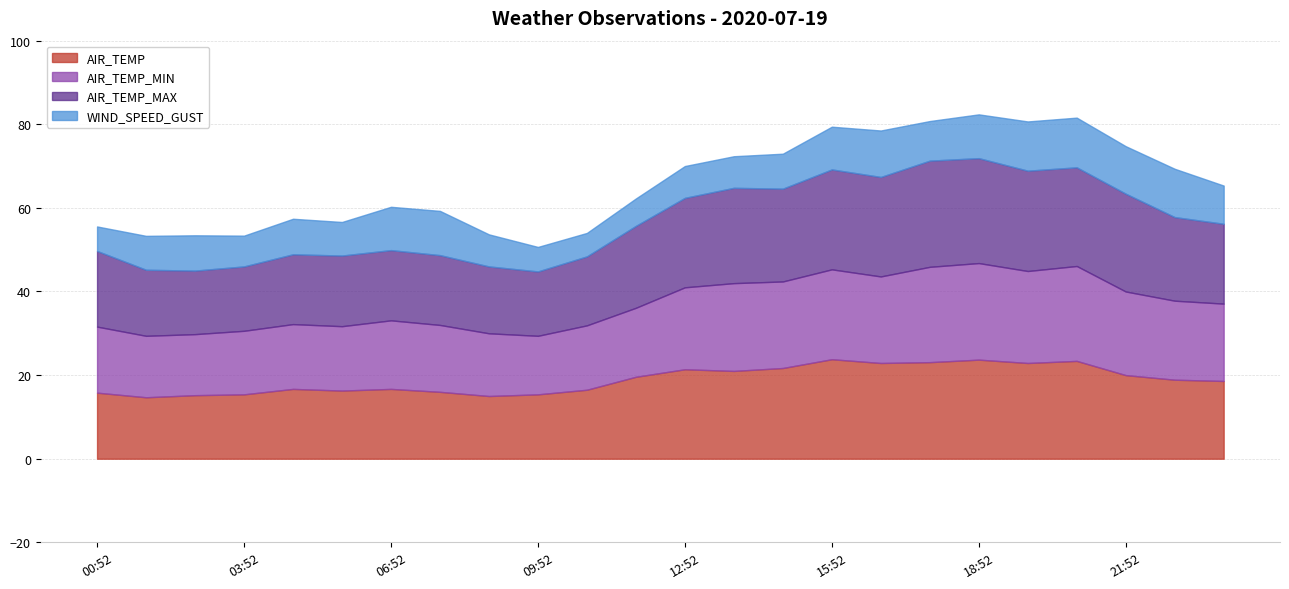

At how many categories does at least one series exceed 21?

10